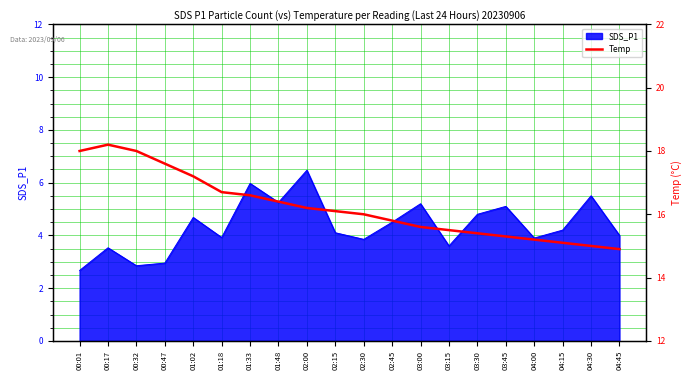

The value at 03:45 is 21.9. True or false?

False